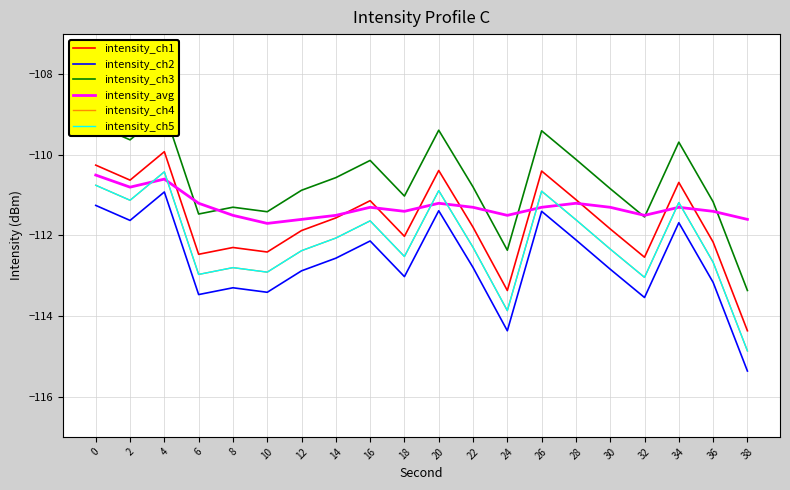

True or false: intensity_ch5 and intensity_ch1 intersect in this chart.

False